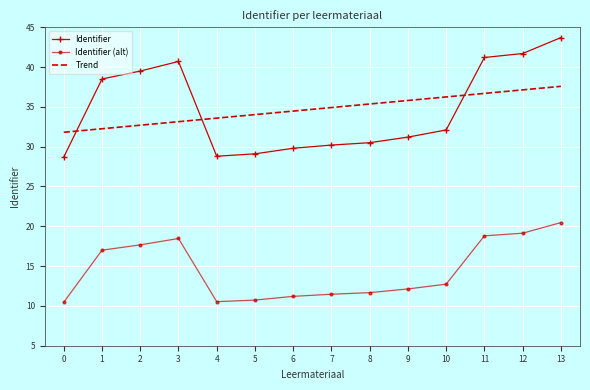

The value of Trend at 4 is 33.6. True or false?

True